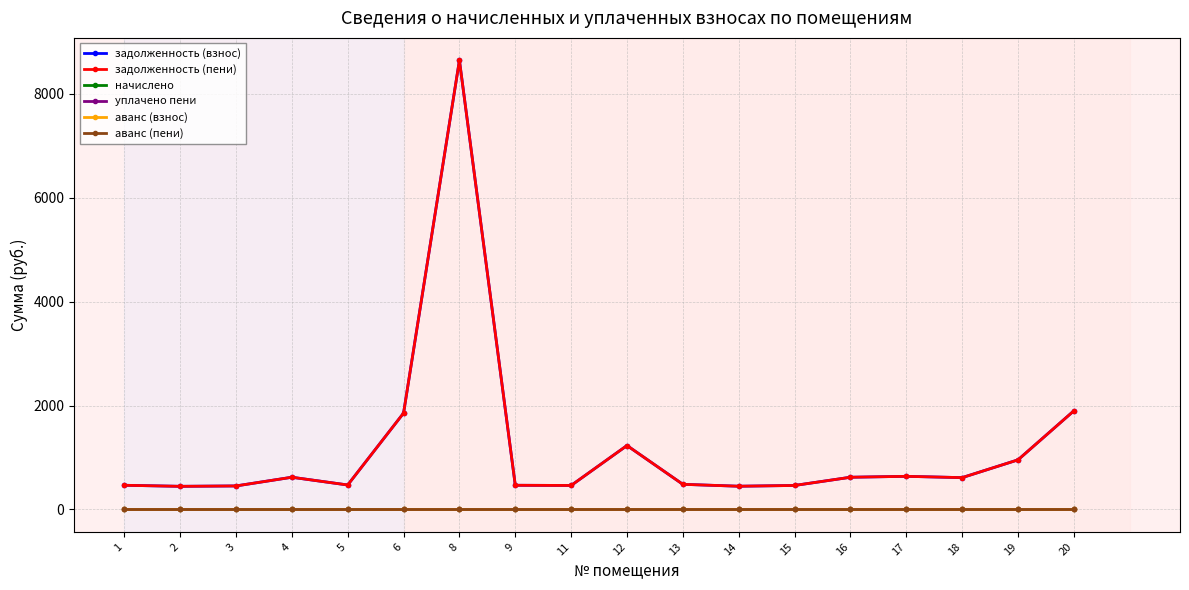

Is this an area chart (filled region under the line)?

No